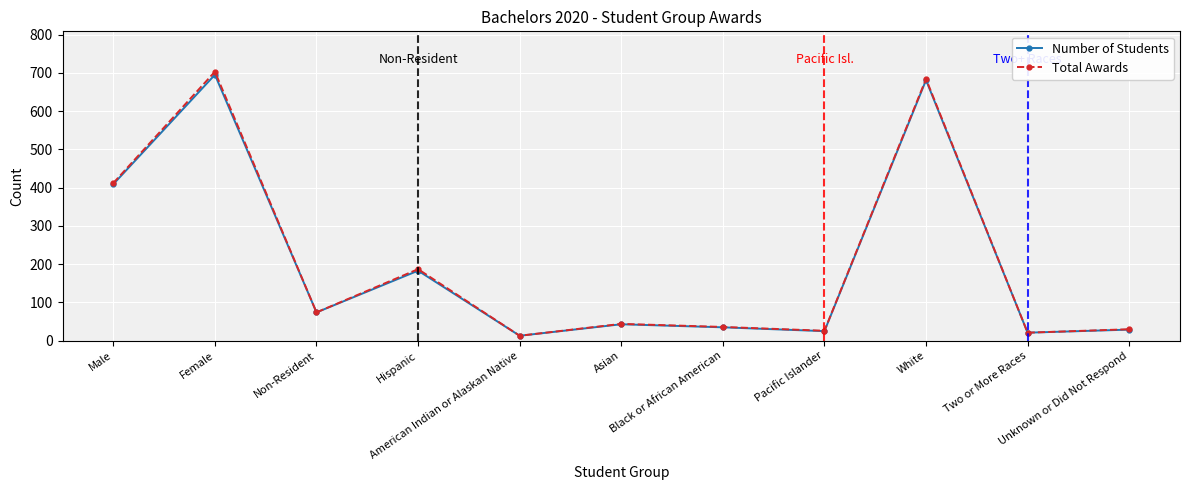

Reading left to right, transcribe all the data shown in this chart.

Number of Students: Male=409	Female=695	Non-Resident=74	Hispanic=183	American Indian or Alaskan Native=13	Asian=43	Black or African American=35	Pacific Islander=25	White=681	Two or More Races=21	Unknown or Did Not Respond=29
Total Awards: Male=412	Female=703	Non-Resident=74	Hispanic=187	American Indian or Alaskan Native=13	Asian=44	Black or African American=36	Pacific Islander=26	White=684	Two or More Races=21	Unknown or Did Not Respond=30